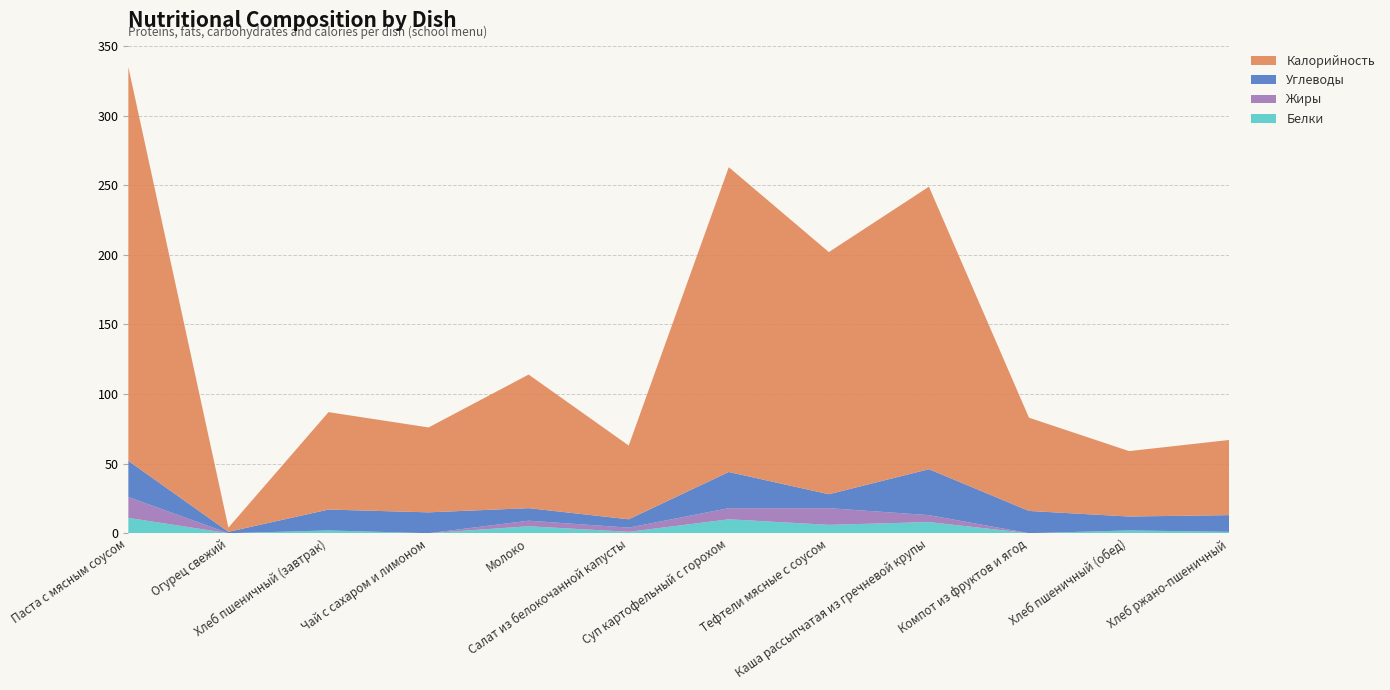

Reading left to right, what are all the values shown in this chart?

Белки: 11	0	2	0	5	1	10	6	8	0	2	1
Жиры: 15	0	0	0	4	3	8	12	5	0	0	0
Углеводы: 26	1	15	15	9	6	26	10	33	16	10	12
Калорийность: 283	3	70	61	96	53	219	174	203	67	47	54